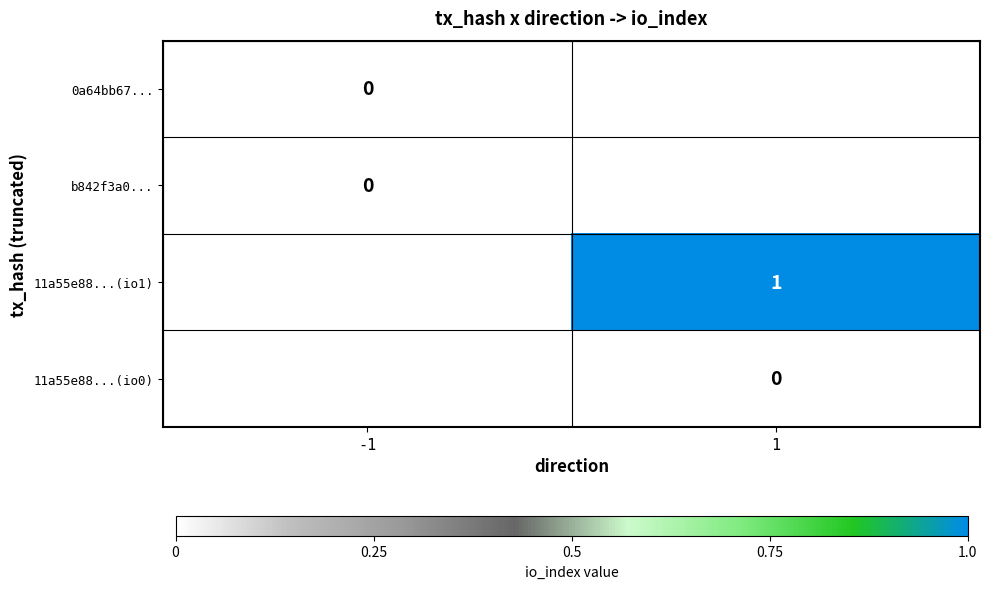

Rank the categories by 0a64bb67... value from lowest to highest.

-1, 1